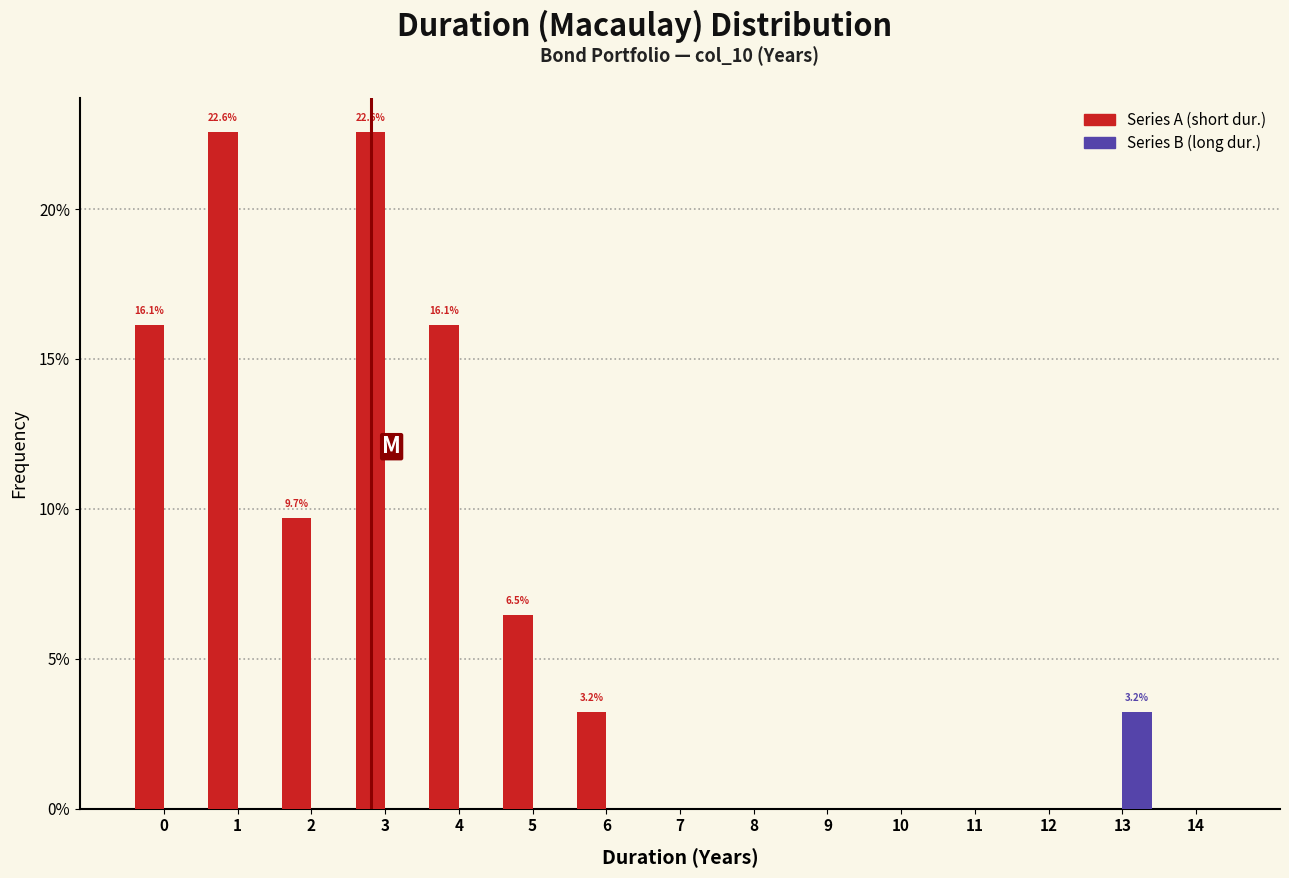

Reading left to right, extract all data points from this chart.

Series A: 0=16.1	1=22.6	2=9.7	3=22.6	4=16.1	5=6.5	6=3.2	7=0.0	8=0.0	9=0.0	10=0.0	11=0.0	12=0.0	13=0.0	14=0.0
Series B: 0=0.0	1=0.0	2=0.0	3=0.0	4=0.0	5=0.0	6=0.0	7=0.0	8=0.0	9=0.0	10=0.0	11=0.0	12=0.0	13=3.2	14=0.0